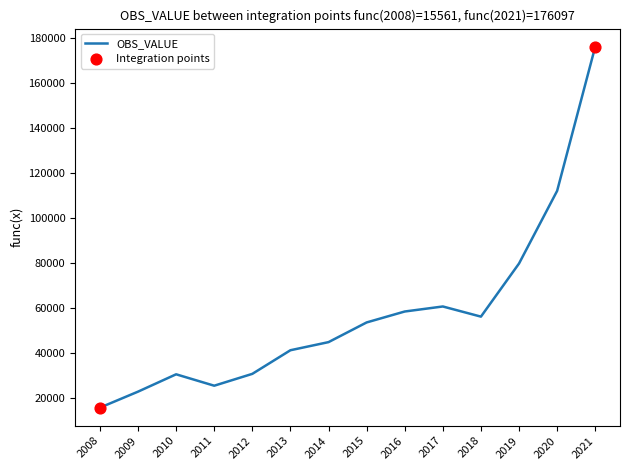

Which has a higher value, 2021 or 2010?

2021